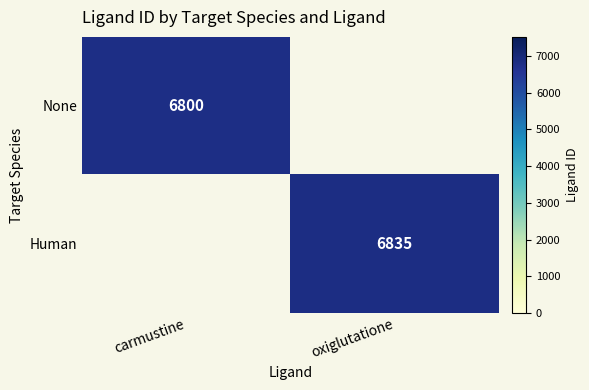

True or false: None has a value of 11446 at carmustine.

False